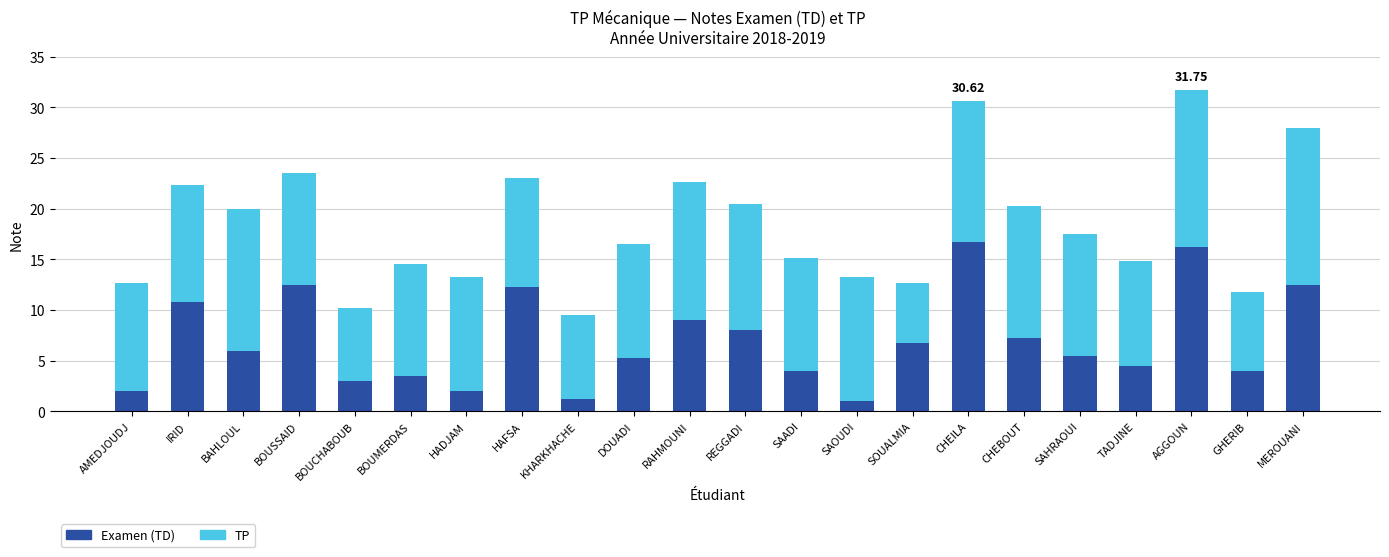

What is the total value across all series at AMEDJOUDJ?

12.7